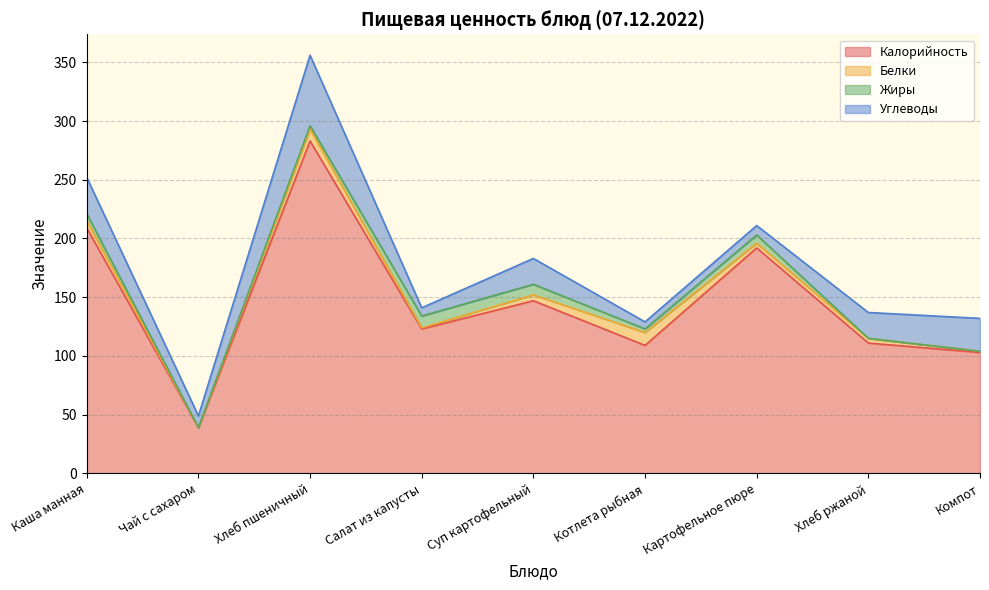

At which category does the chart reach its minimum across all series?

Чай с сахаром